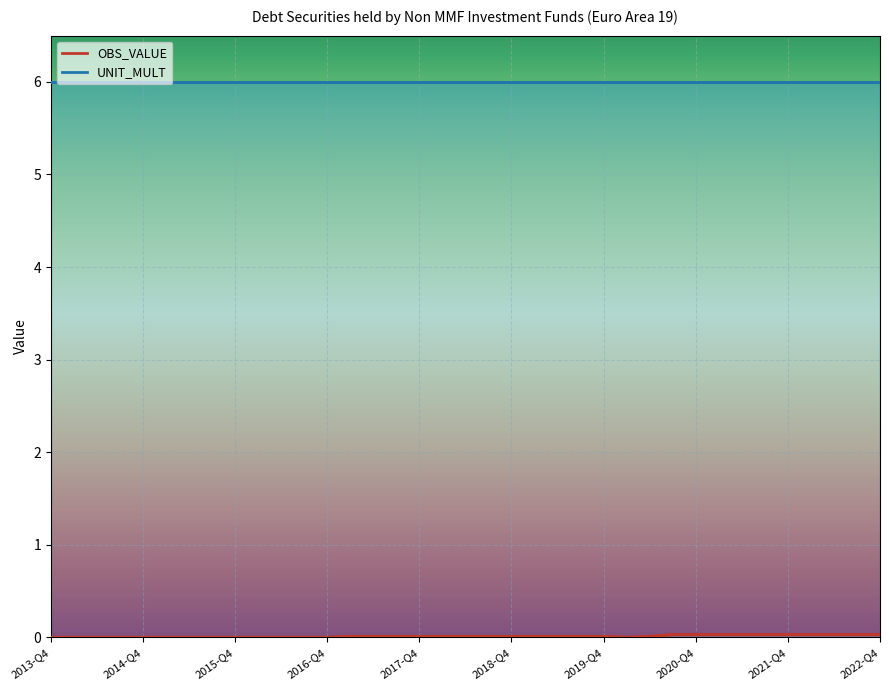

The OBS_VALUE series shows 0.0 at 34. True or false?

True